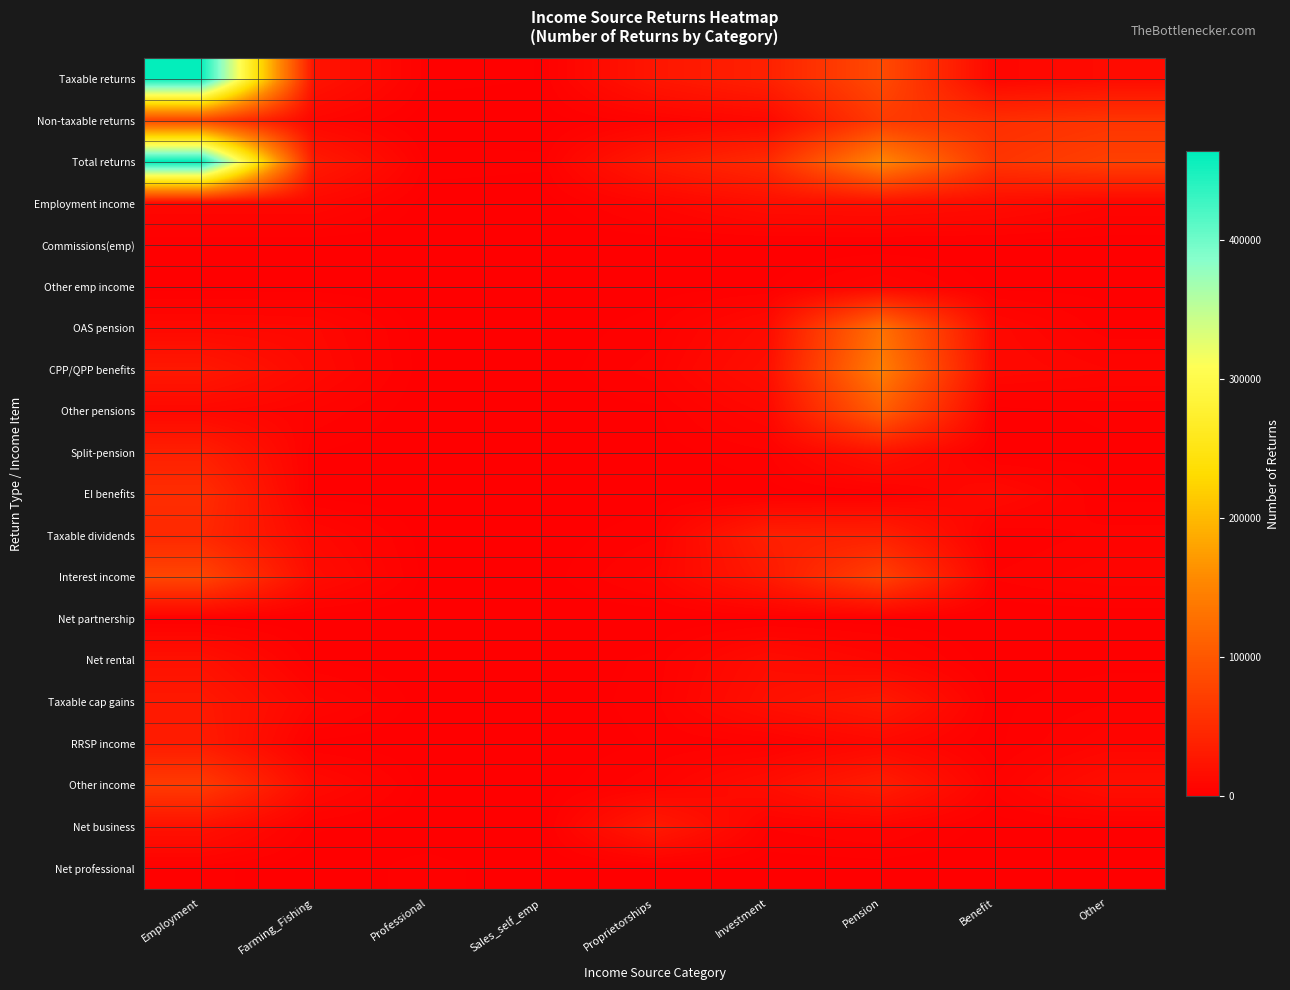

Which series has the widest spread of values?

Total returns